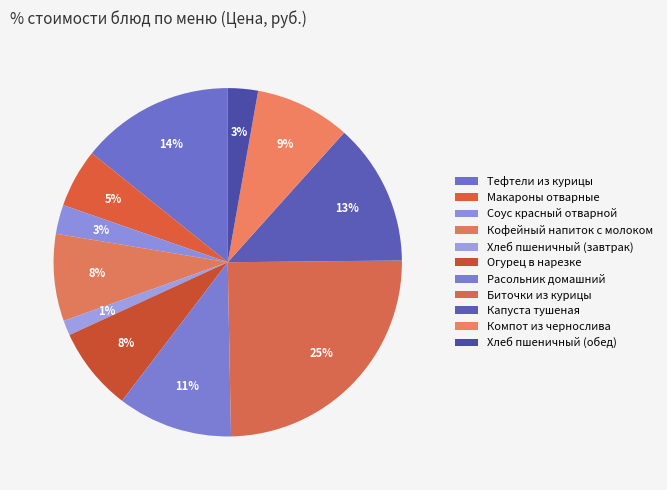

How many slices are in this pie chart?

11